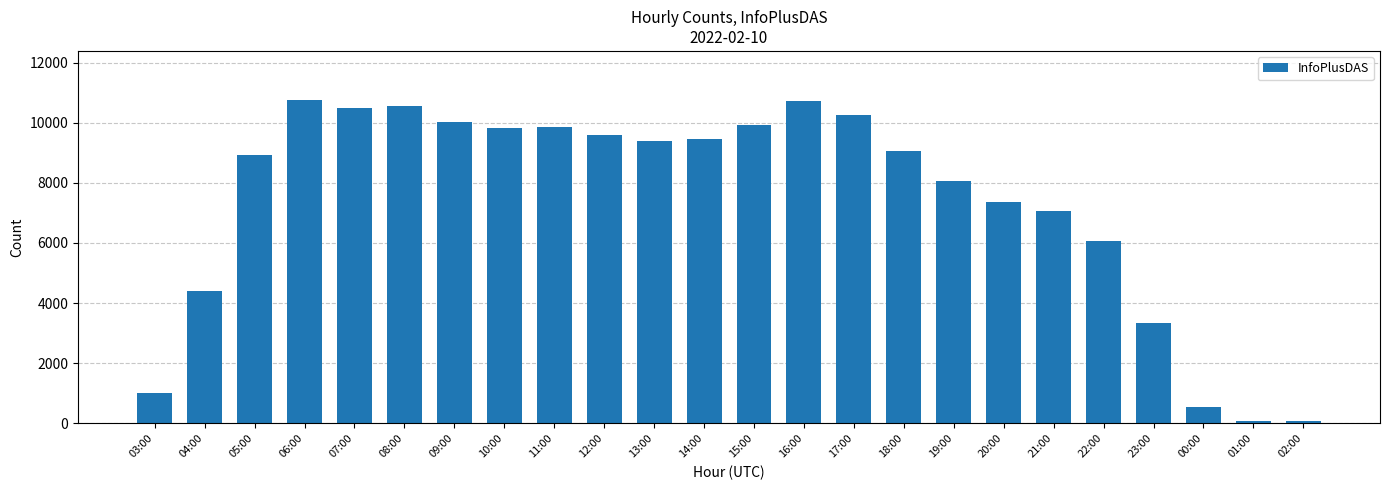

What is the sum of the values at 16:00 and 04:00?

15147